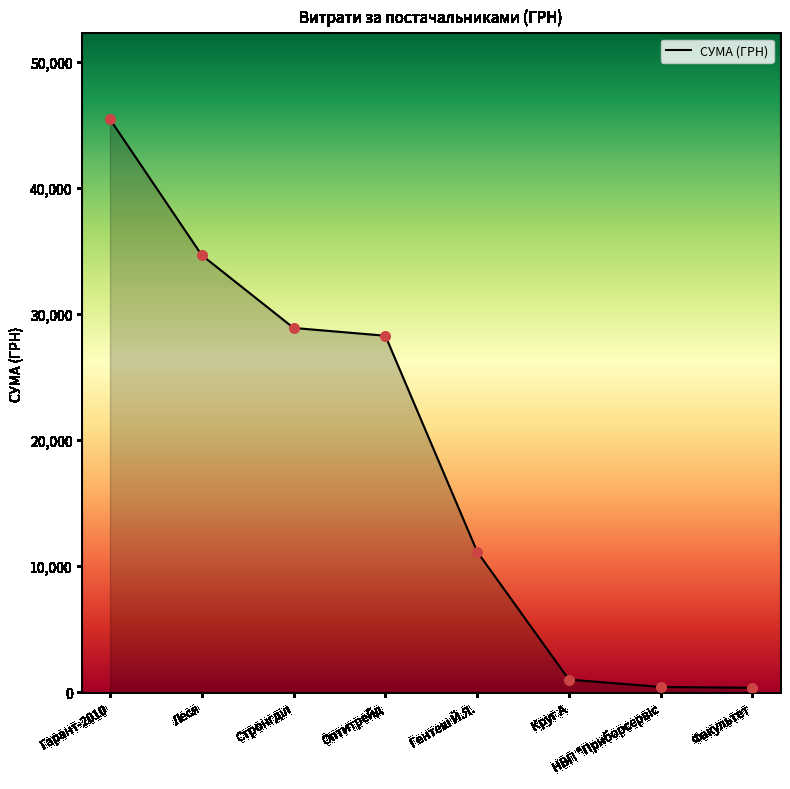

Which has a higher value, Факультет or Оптитрейд?

Оптитрейд